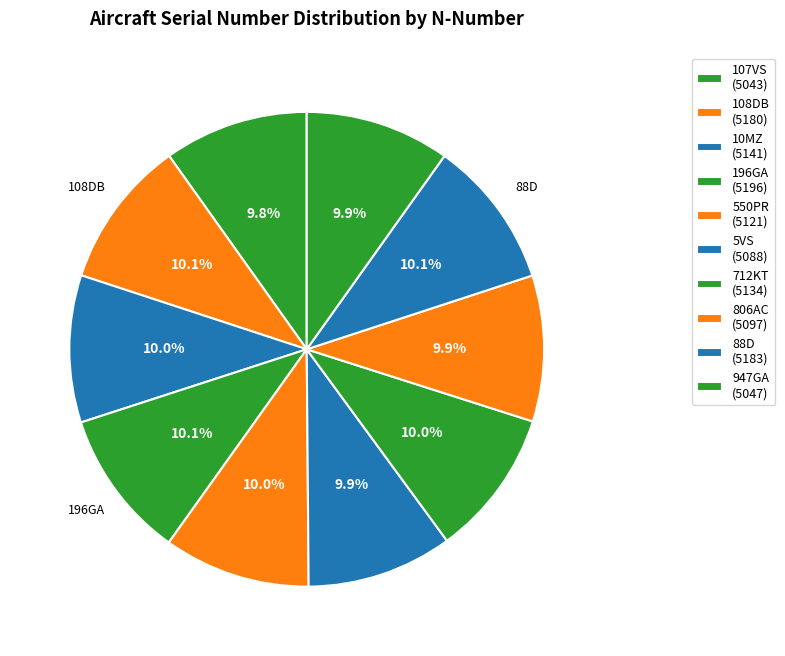

To the nearest percent, what is the average slice percentage?

10%